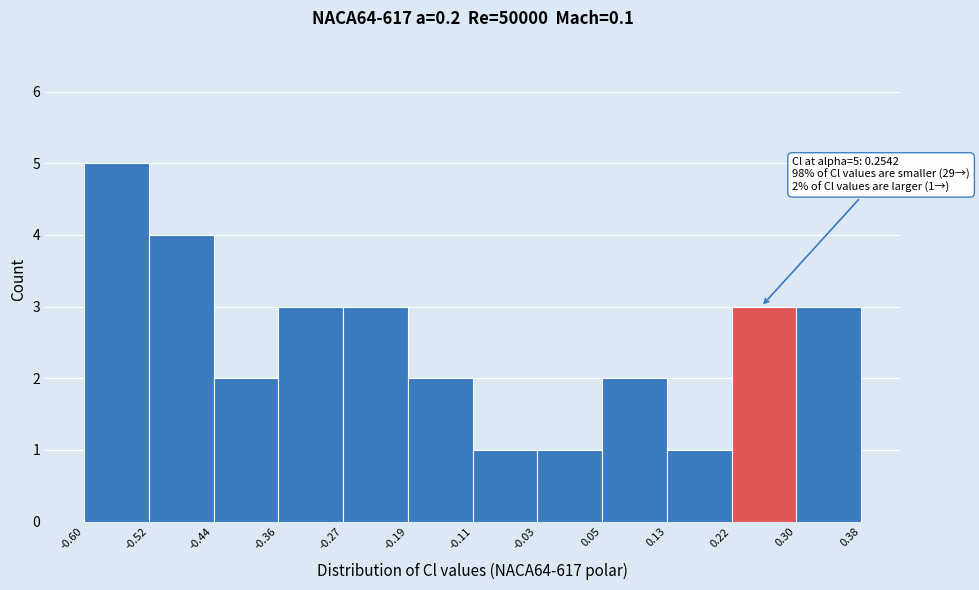

Which range on the x-axis has the tallest bar?

-0.60 to -0.52